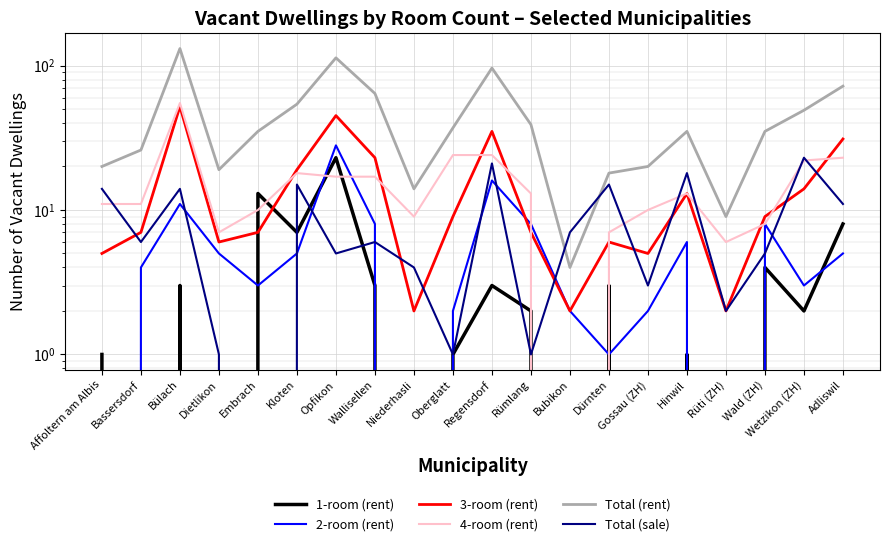

Rank the series by their maximum value, from highest to lowest.

Total (rent), 4-room (rent), 3-room (rent), 2-room (rent), 1-room (rent), Total (sale)